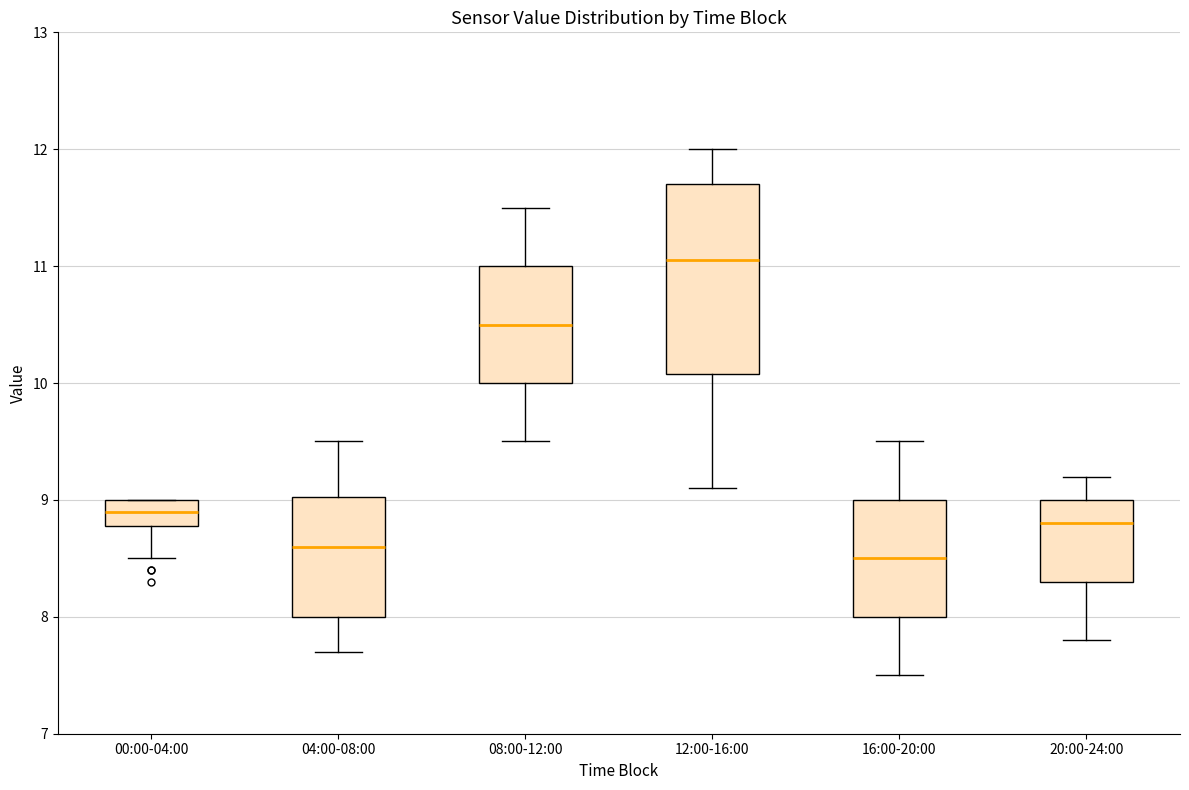

Which box is the tallest, from its lower edge to its upper edge?

12:00-16:00